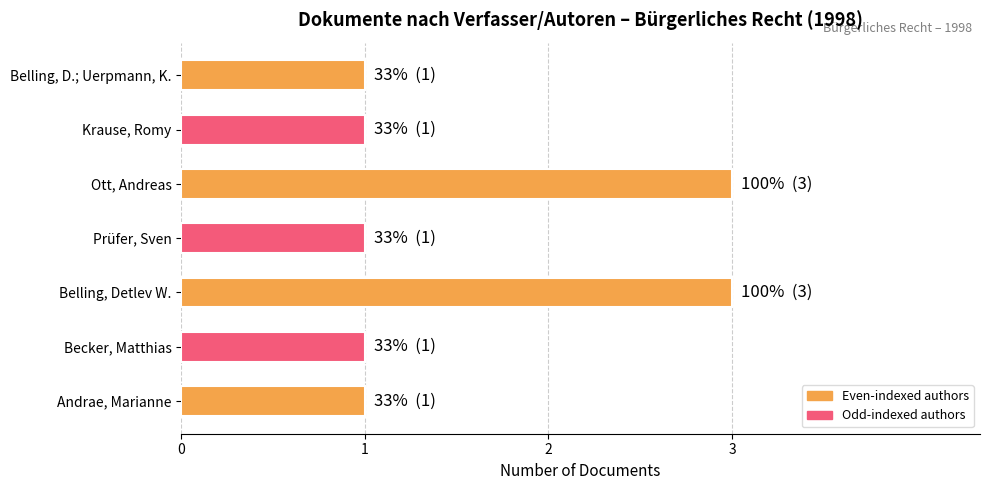

What is the sum of all values?

11